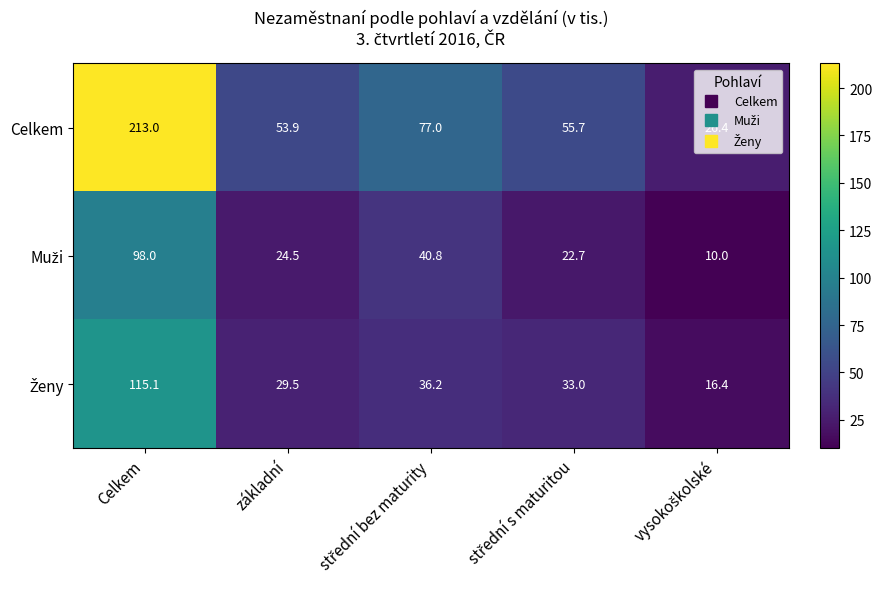

What is the lowest value of the Celkem series?

26.4